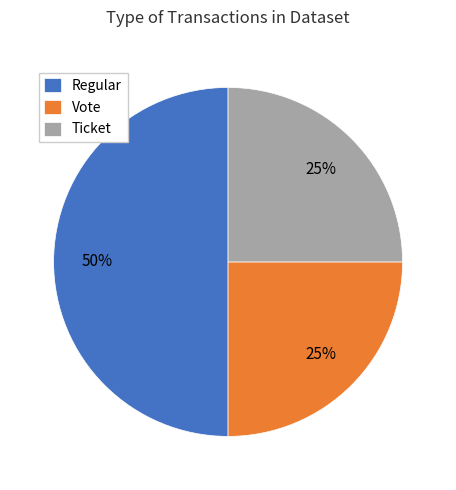

Does Ticket represent more than half of the total?

No